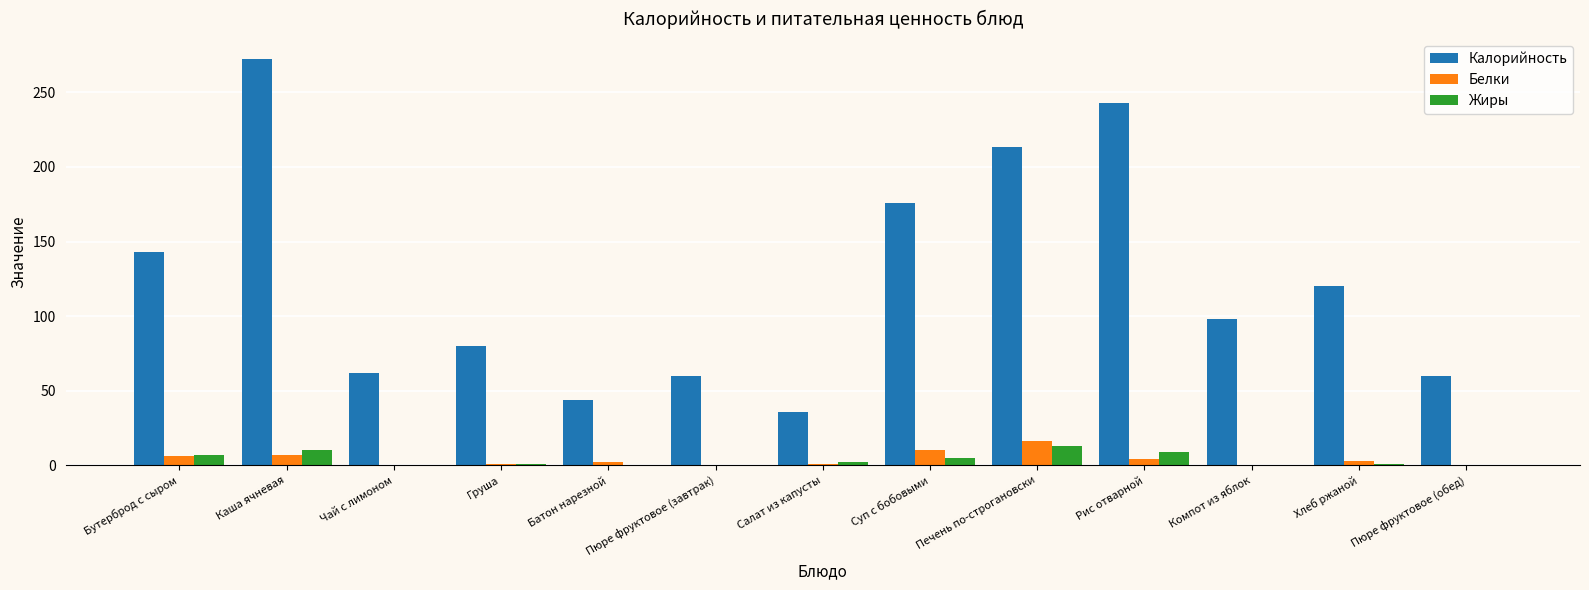

What is the maximum value shown in the chart?

272